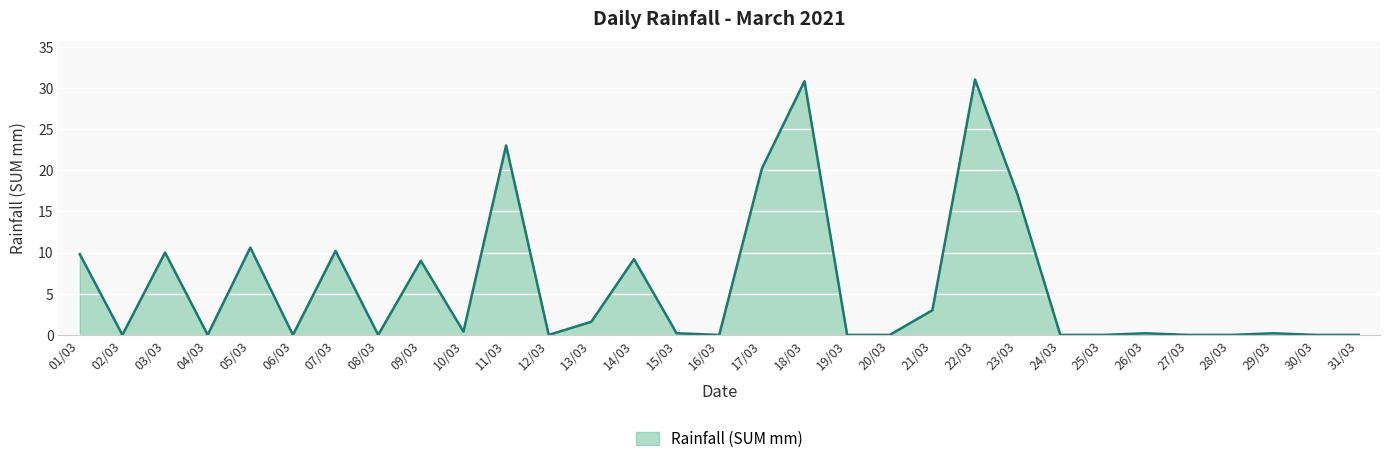

What is the difference between the maximum and second lowest values?

31.0